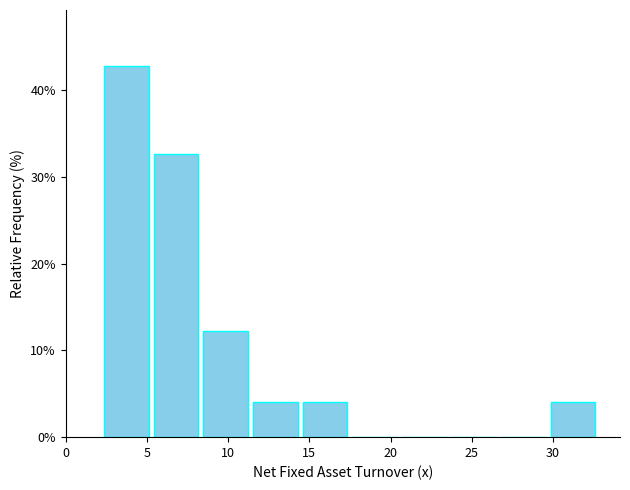

How tall is the bar that spans 14.5 to 17.5 on the x-axis? Neither the bar edges nor the heights are printed on the chart, so give them approximately, as read against the axes.

4